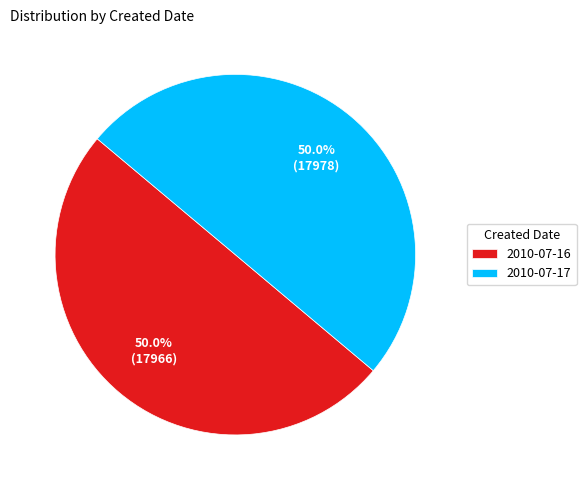

To the nearest percent, what is the average slice percentage?

50%